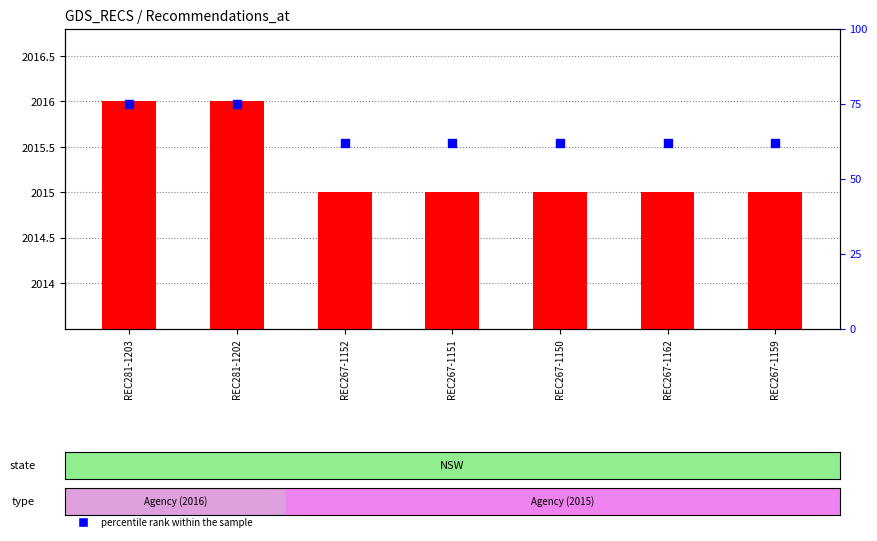

Which series contains the highest Y value?

count